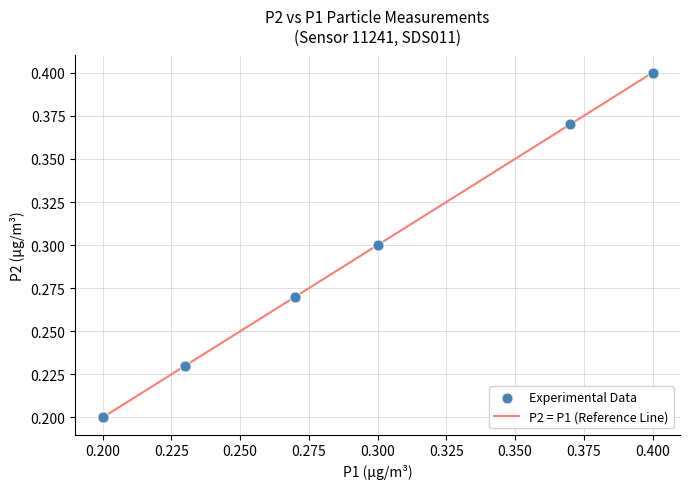

True or false: there are more than 1 points higher than both neighbors.

False